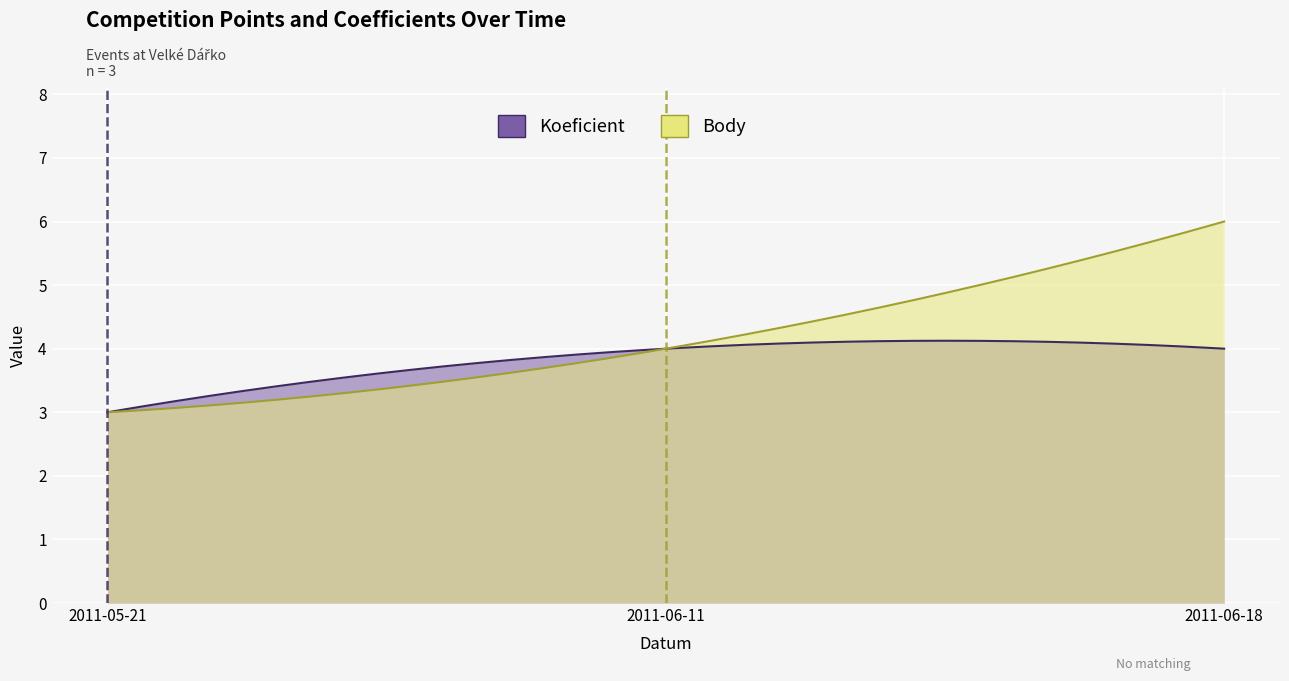

Reading right to left, extract all data points from this chart.

Koeficient: 2011-06-18=4	2011-06-11=4	2011-05-21=3
Body: 2011-06-18=6	2011-06-11=4	2011-05-21=3